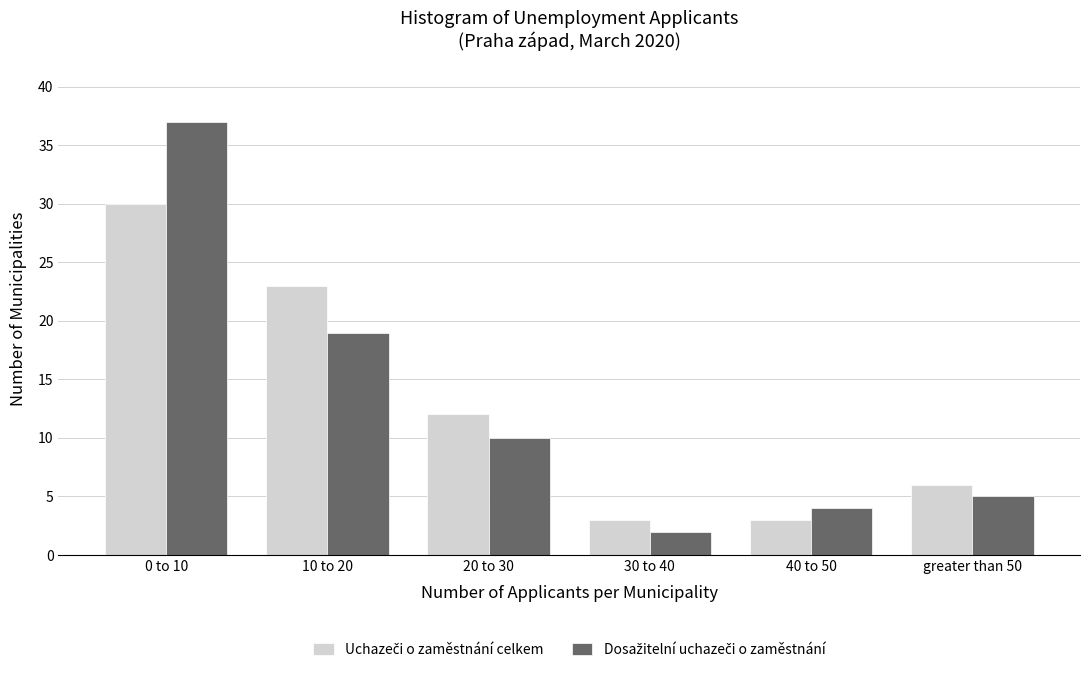

At which category does the chart reach its peak across all series?

0 to 10